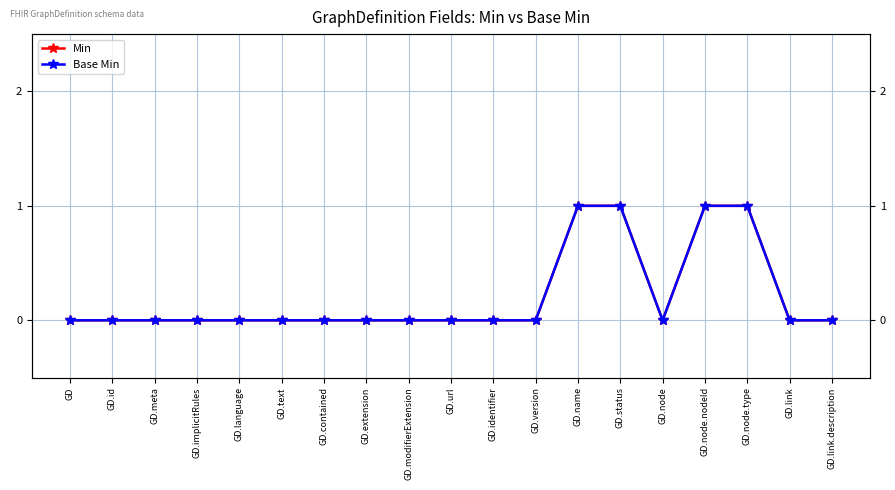

In Min, how many points are lower than both neighbors (excluding endpoints)?

1